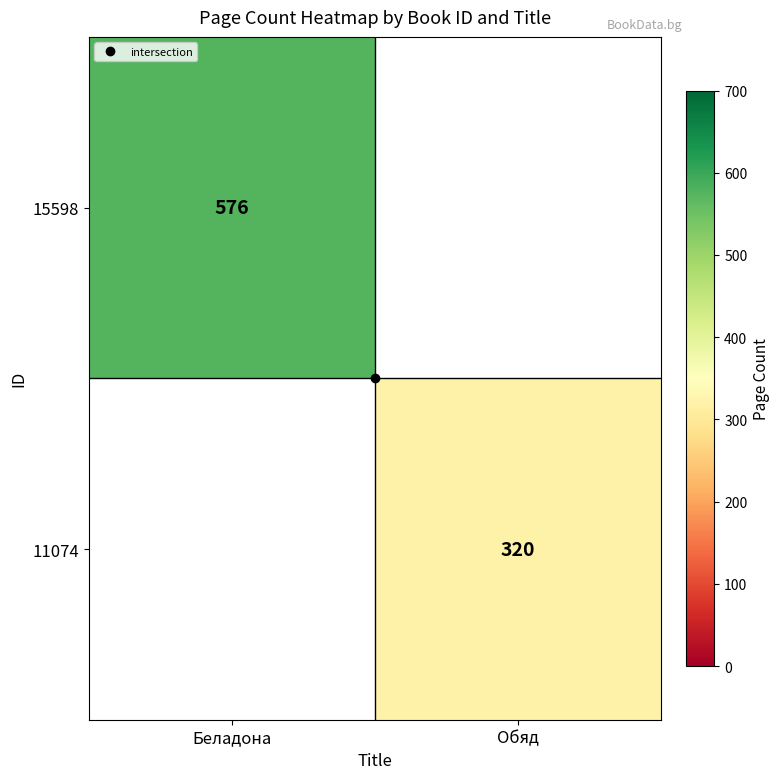

At which category does the chart reach its minimum across all series?

Обяд